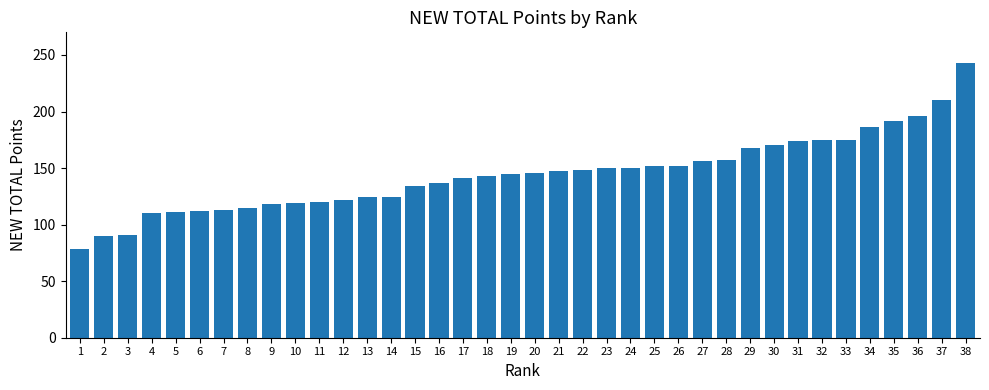

What is the value of the 11th bar from the left?

120